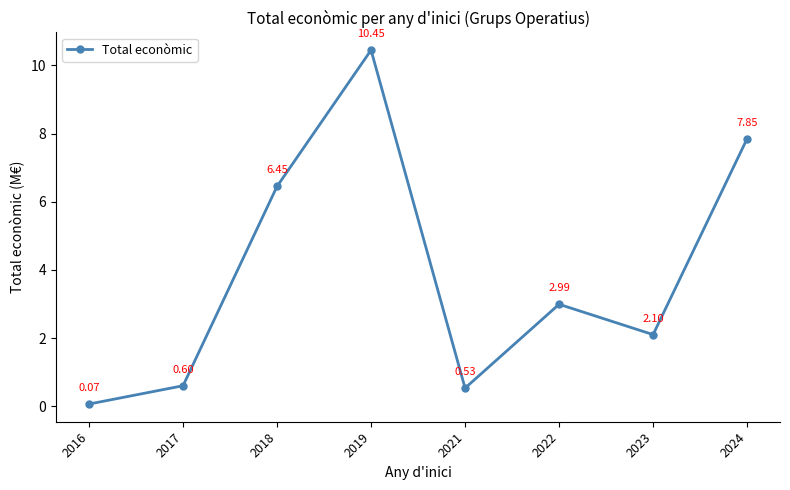

Where does the data first go above 2?

2018